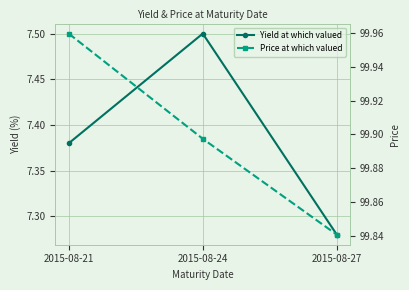

How many lines are shown in the chart?

2